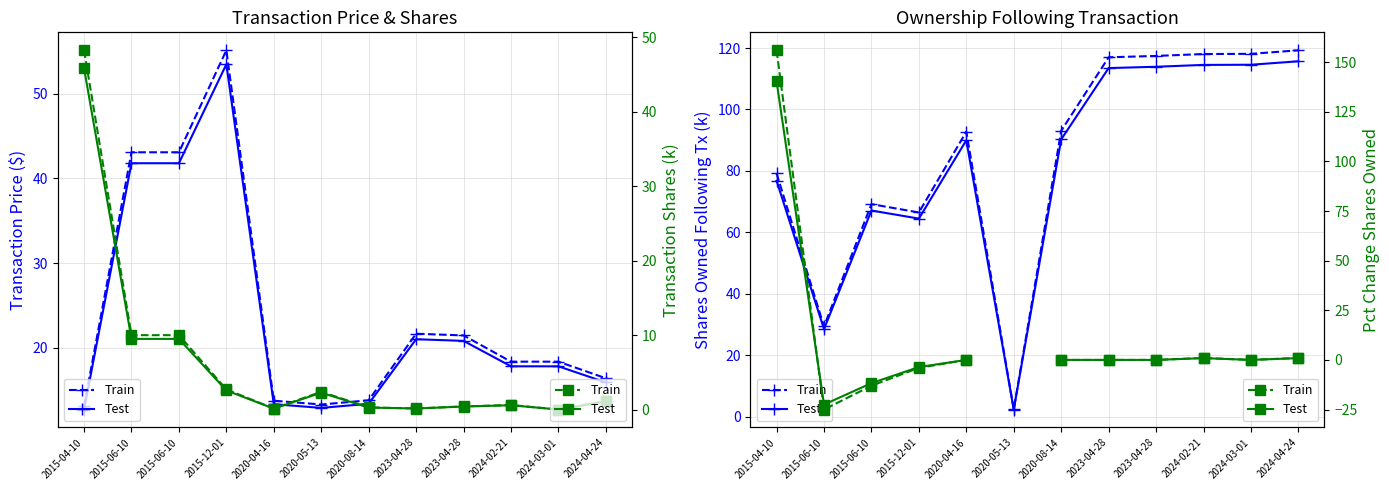

True or false: Train and Test intersect in this chart.

True